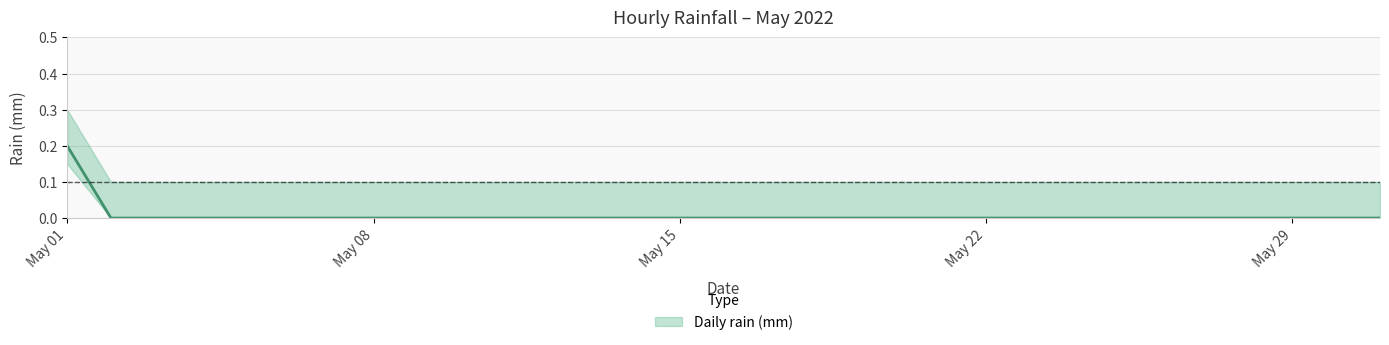

At which category does the chart reach its minimum across all series?

May 08